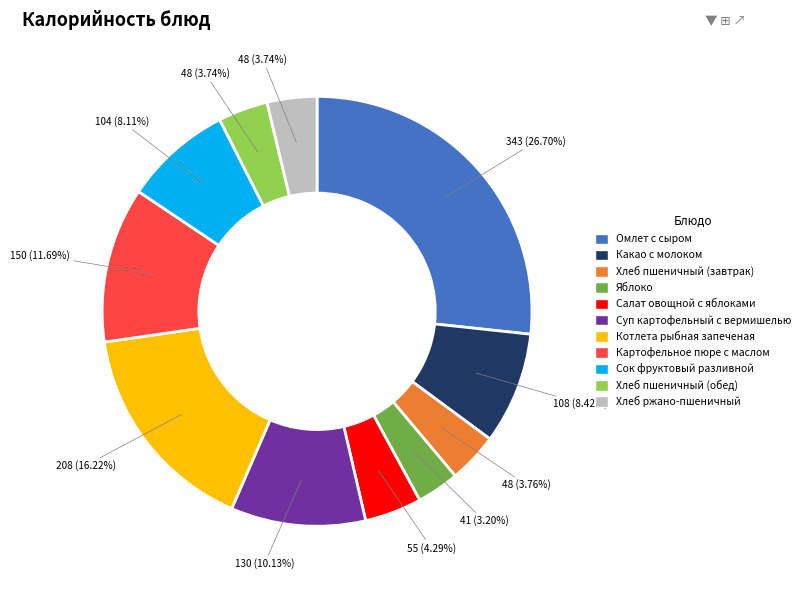

Which has a higher value, Картофельное пюре с маслом or Хлеб ржано-пшеничный?

Картофельное пюре с маслом